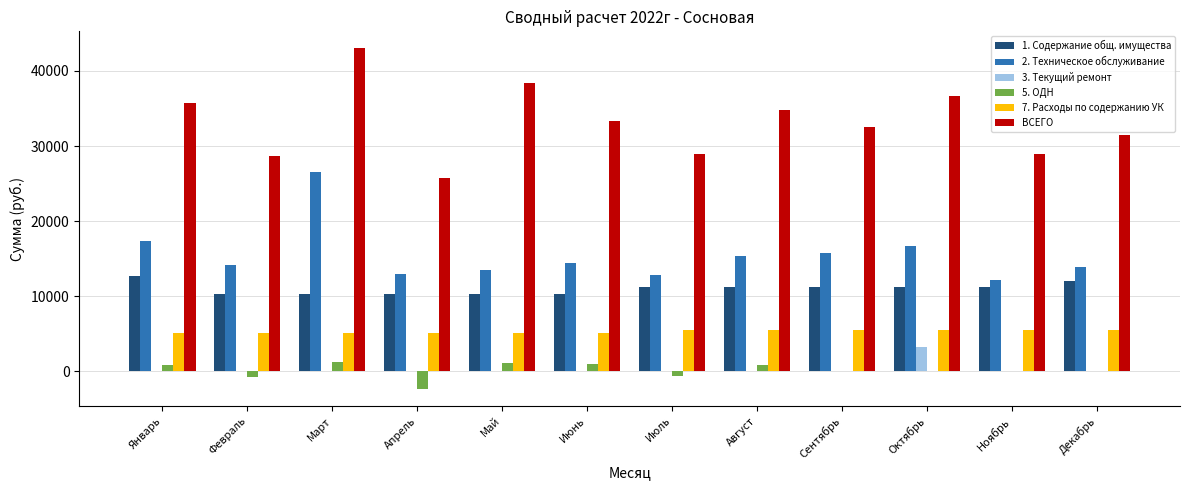

How many series are shown in this chart?

6